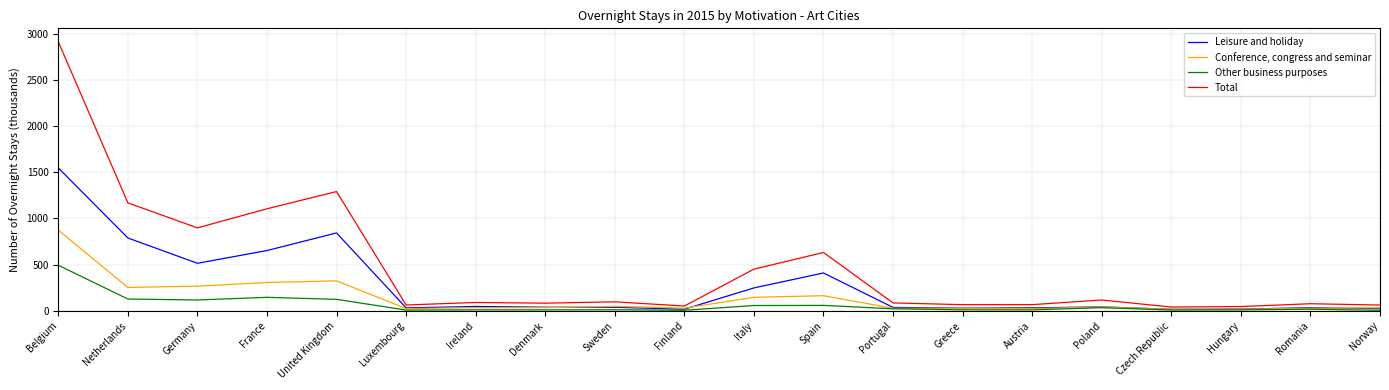

What is the sum of all Leisure and holiday values?

5402.5